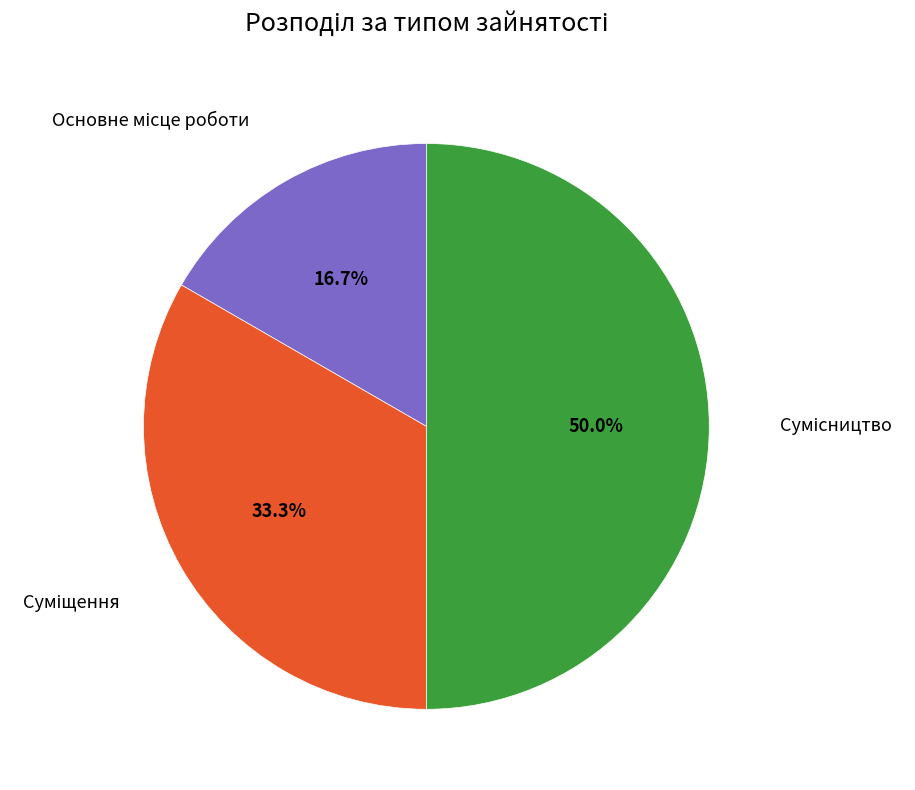

To the nearest percent, what portion does Сумісництво represent?

50%